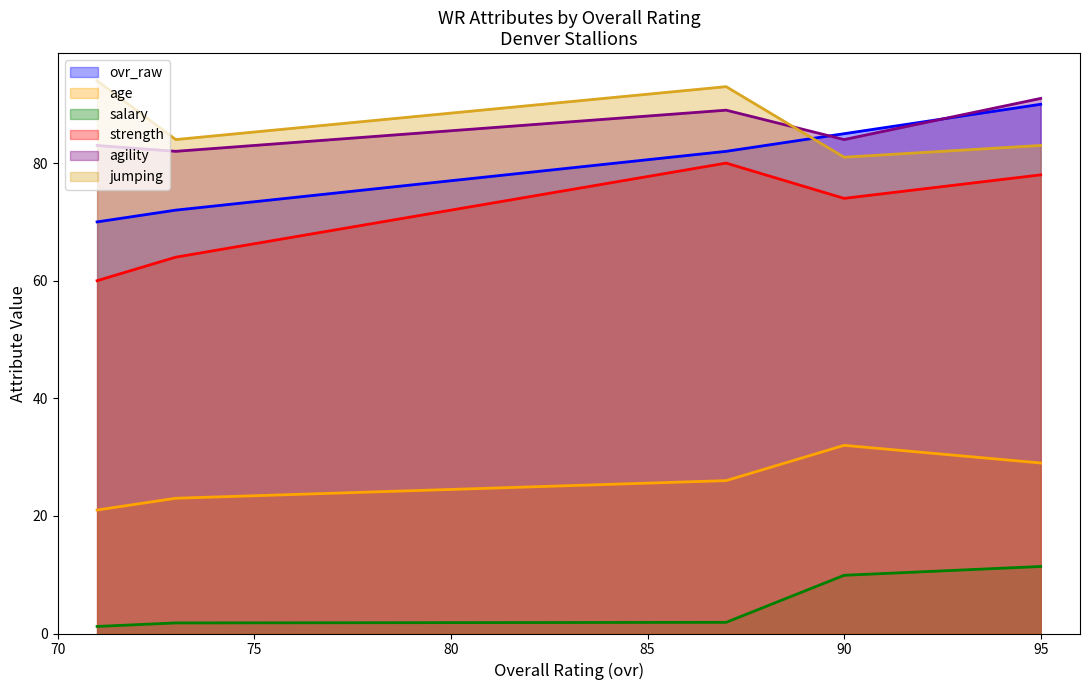

Which series has the largest range (max minus min)?

ovr_raw